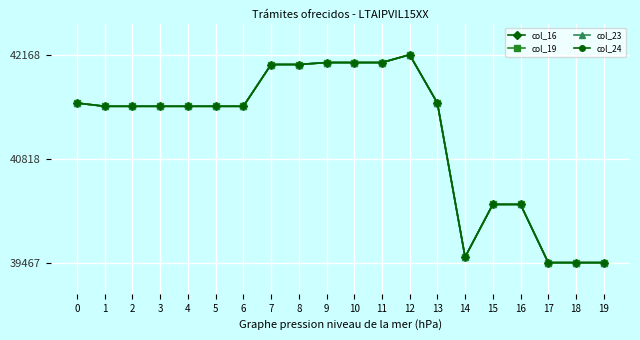

At which category does col_19 reach its first local valley?

6